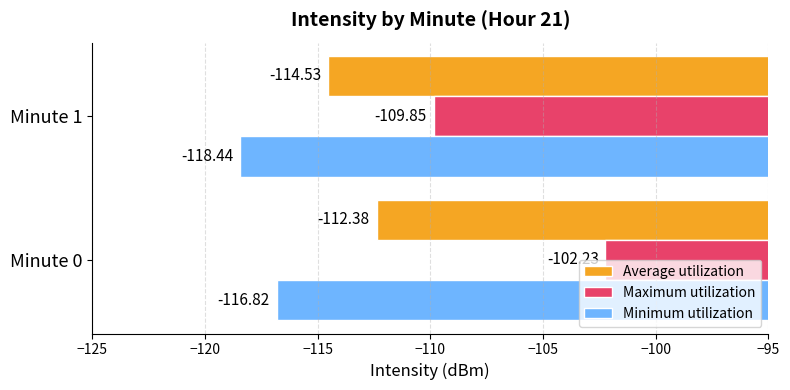

What is the total value across all series at Minute 1?

-342.8